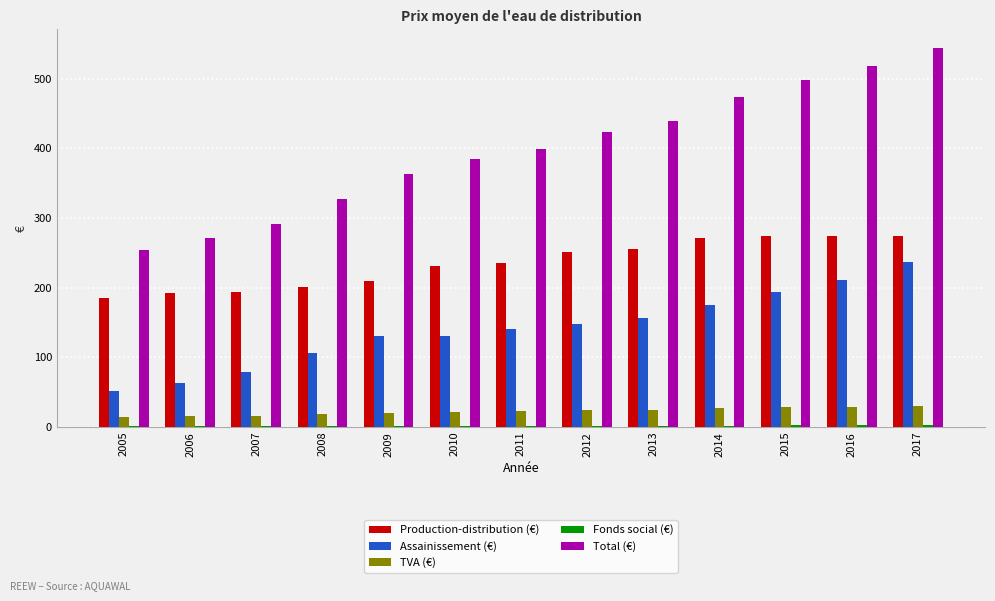

Which series changed the most between 2006 and 2010?

Total (€)